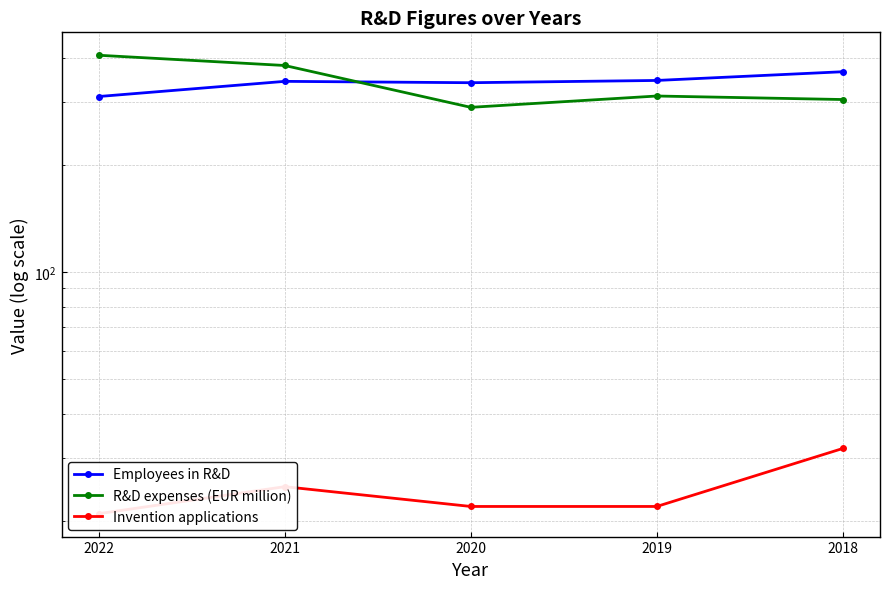

The value of Invention applications at 2022 is 37. True or false?

False